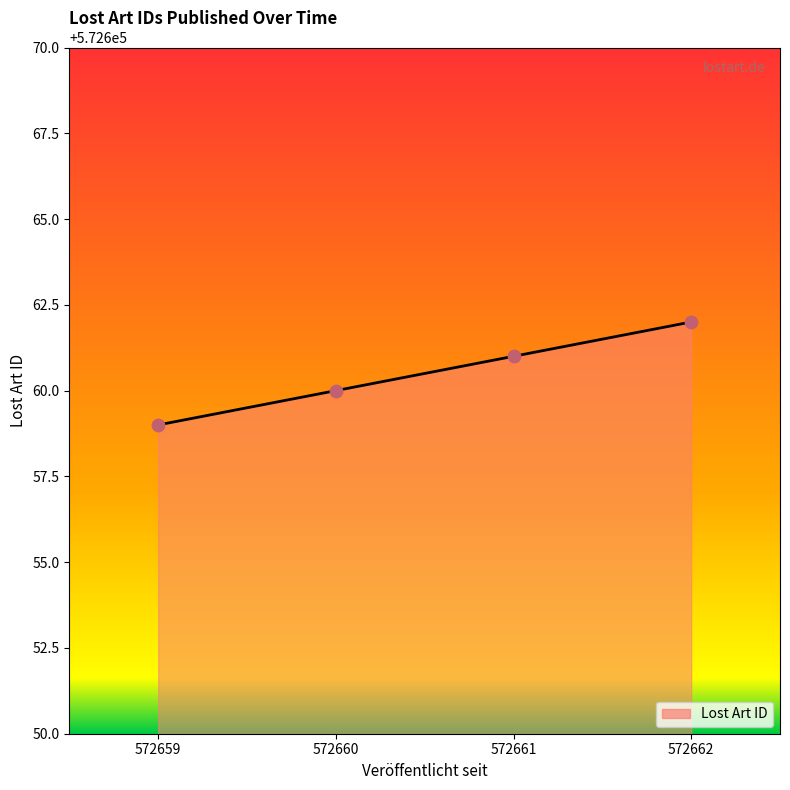

What is the ratio of the value at 572659 to the value at 572660?

1.0